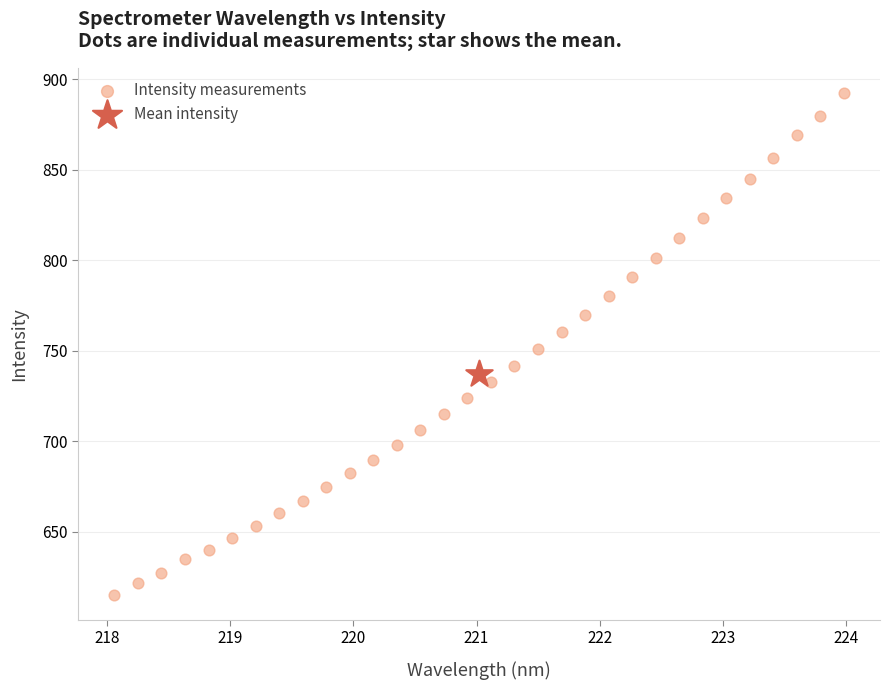

What are all the series names shown in the legend?

Intensity measurements, Mean intensity